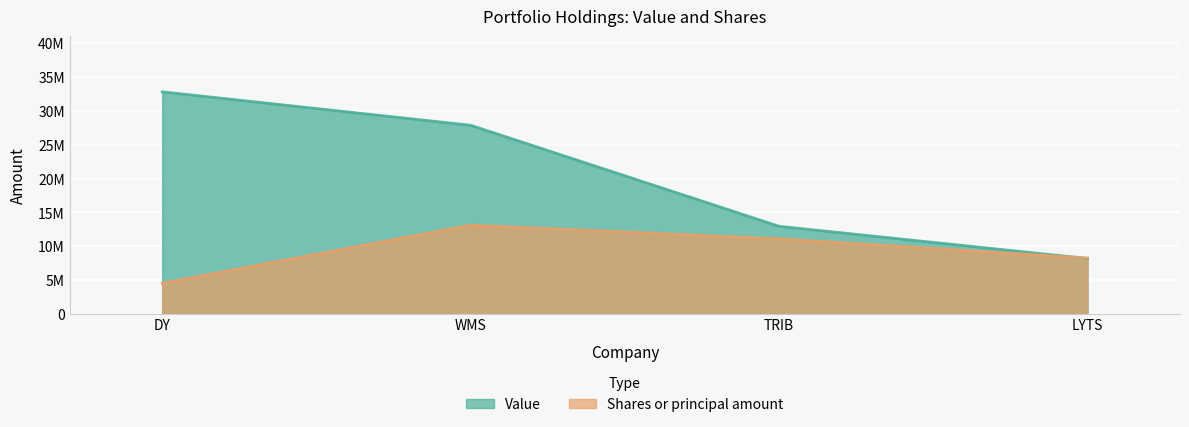

How many data points in Shares or principal amount are less than 11097509?

2